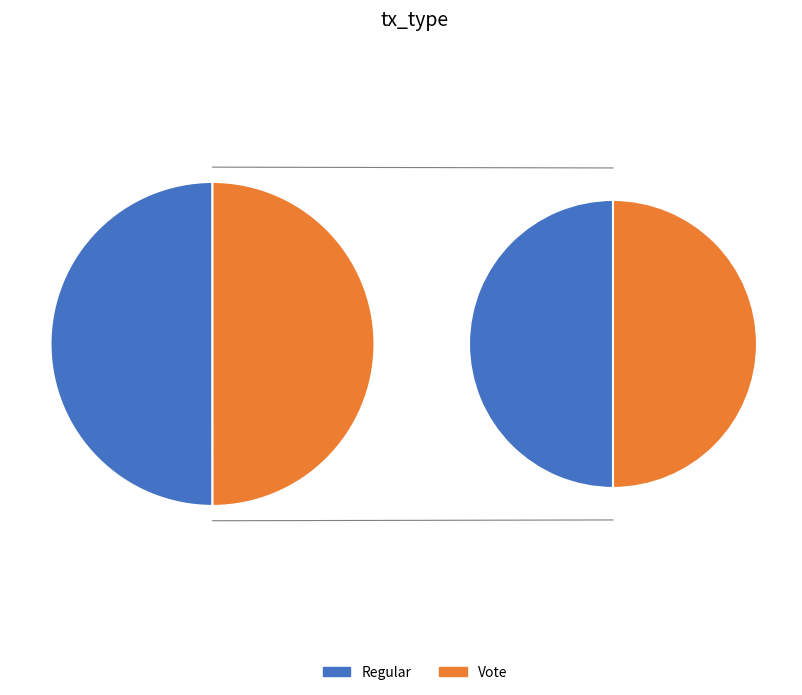

Which category has the smallest portion of the pie?

Vote